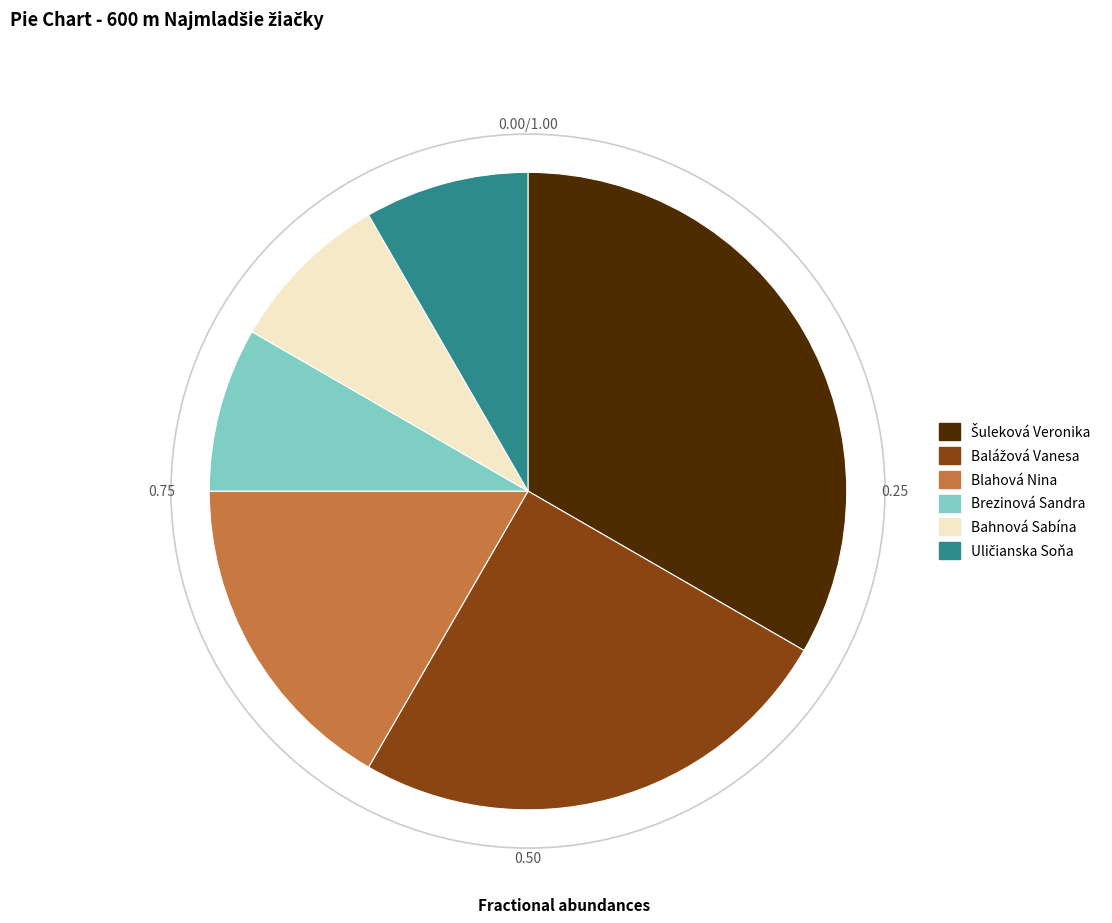

How many slices are in this pie chart?

6